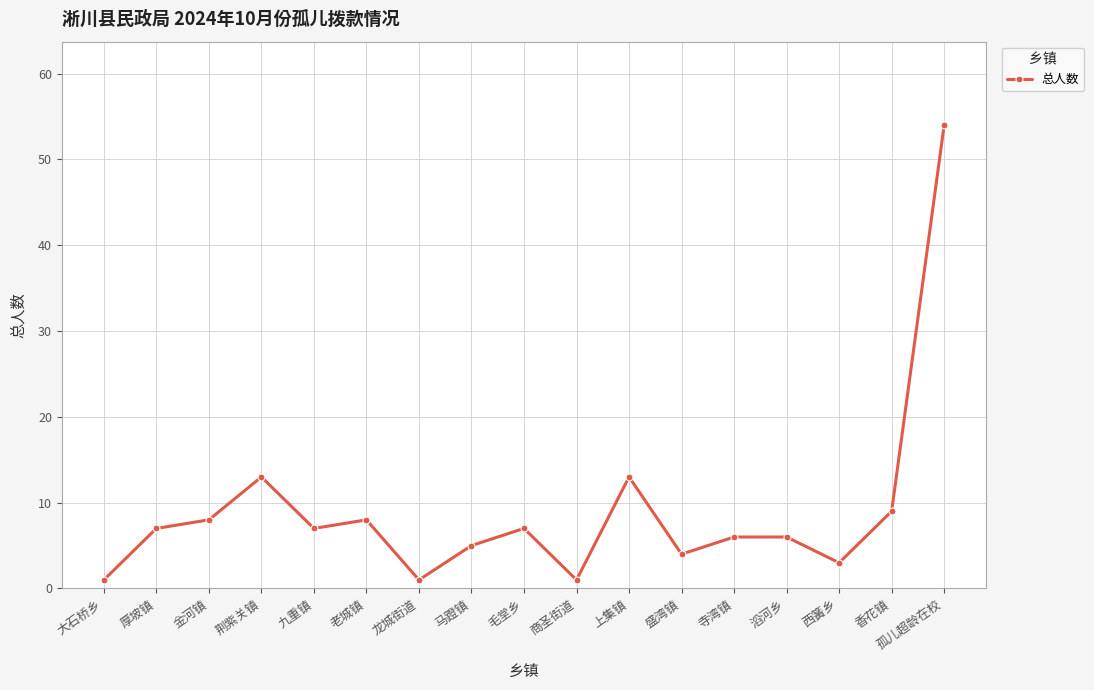

What position from the left is 香花镇?

16